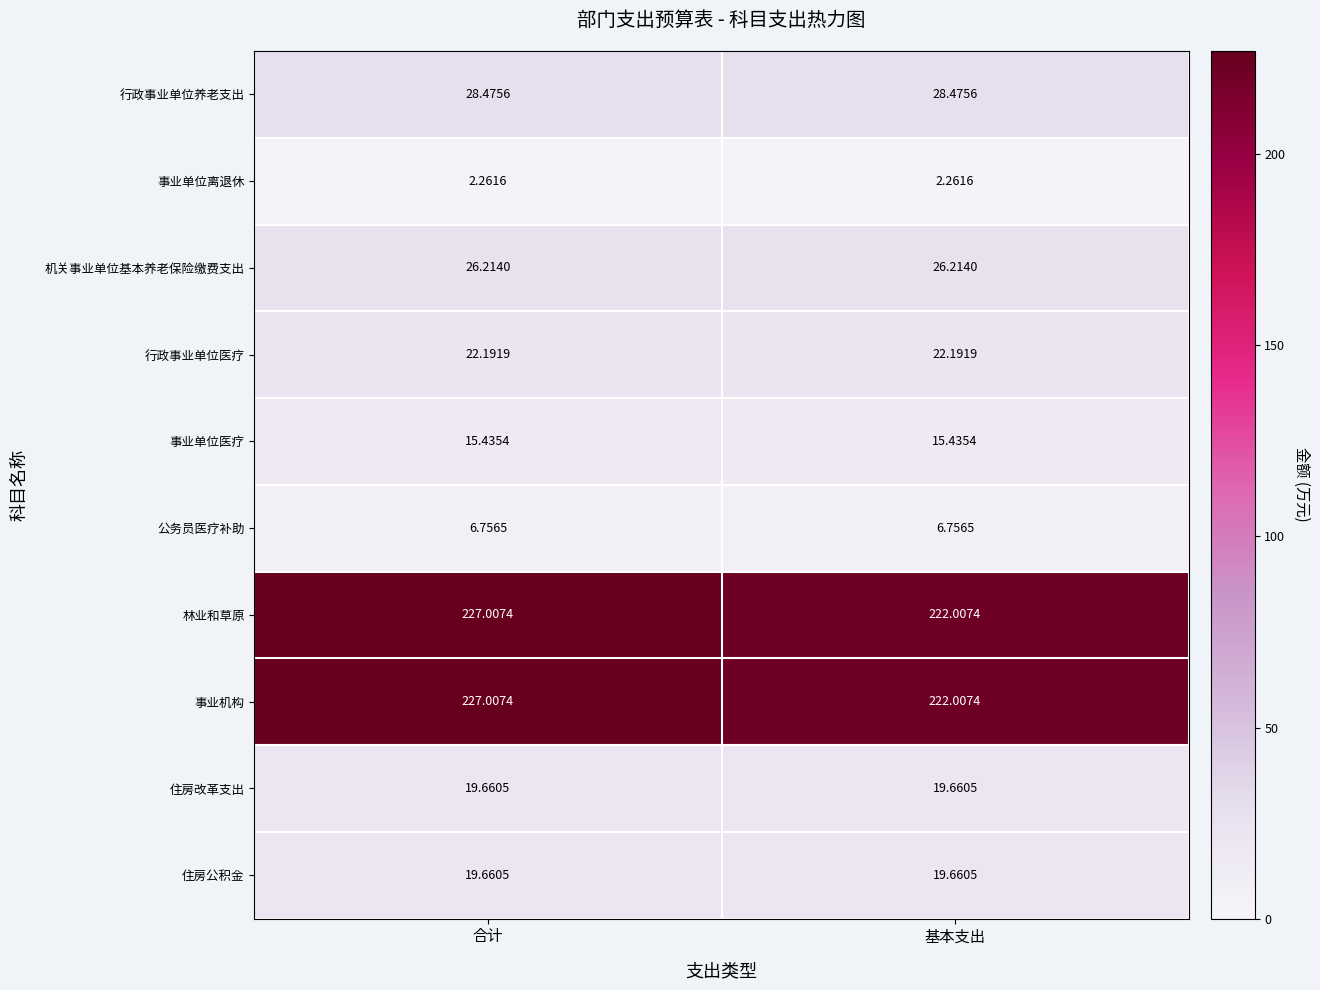

Where is 事业机构 nearest to the value 224?

基本支出